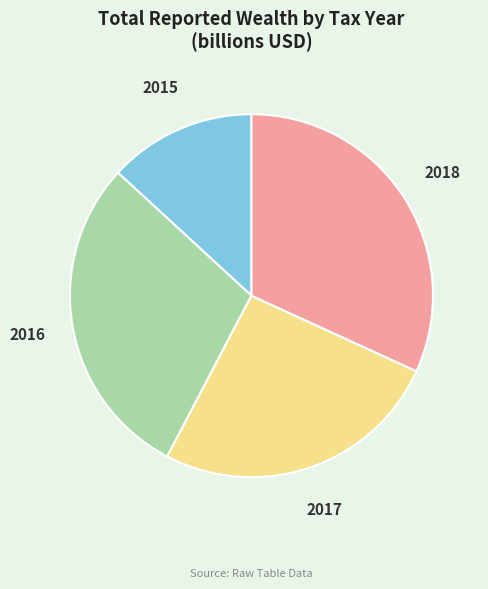

Do 2015 and 2016 together represent more than half of the pie?

No